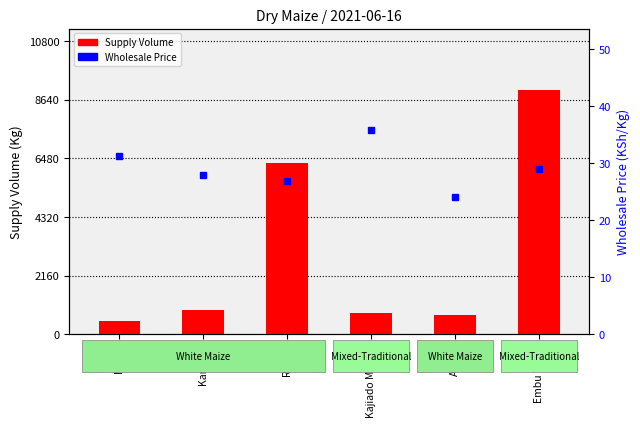

What is the sum of the Supply Volume values at Rongo and Kangeta?

7200.0